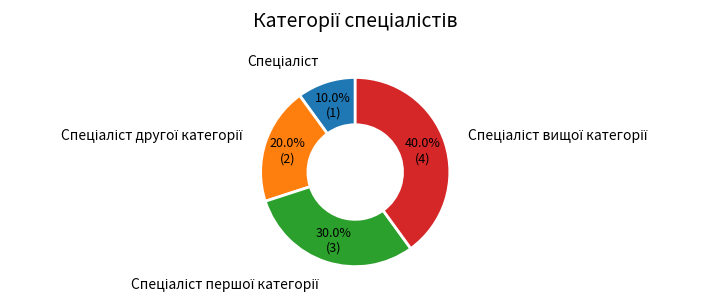

Is there any slice that represents more than half of the pie?

No